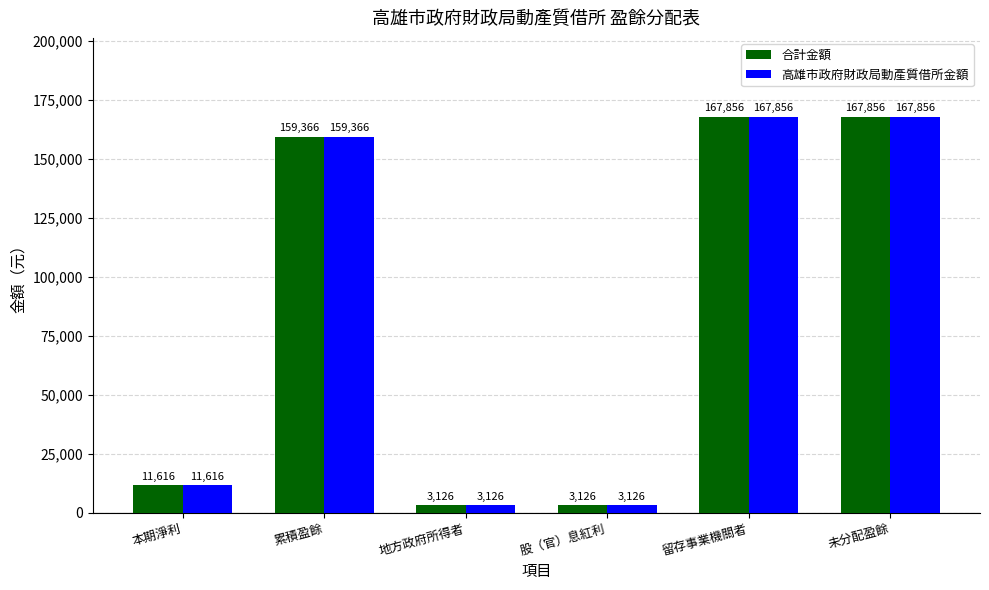

Is the value of 高雄市政府財政局動產質借所金額 at 未分配盈餘 greater than the value of 合計金額 at 地方政府所得者?

Yes